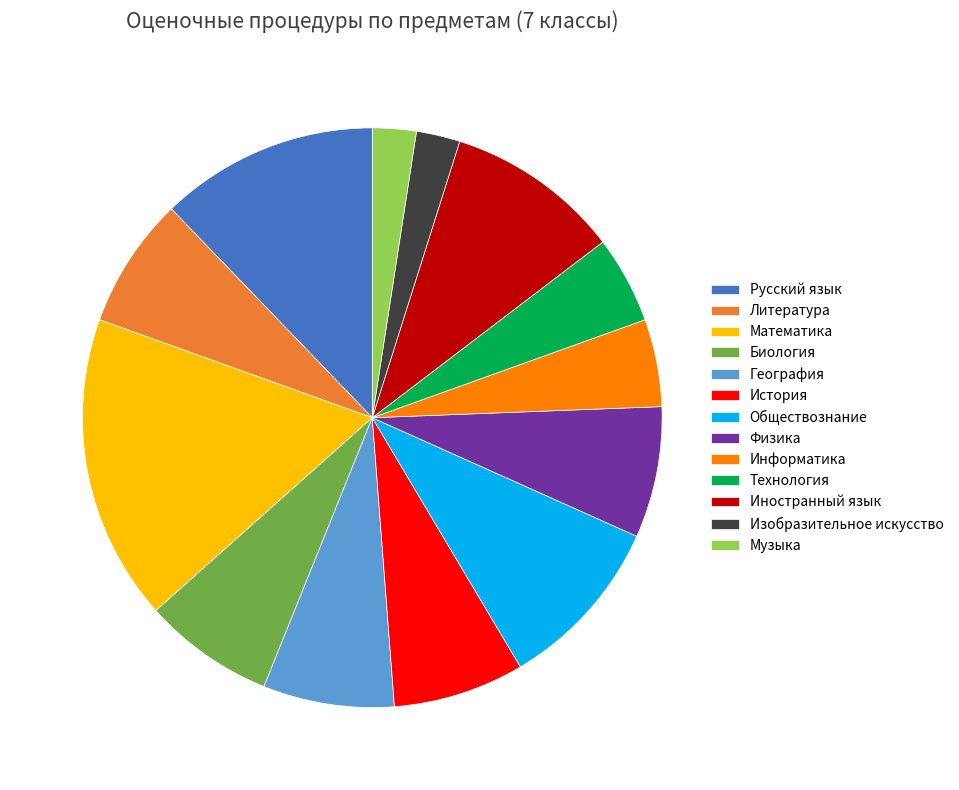

The Иностранный язык slice represents 2% of the pie. True or false?

False